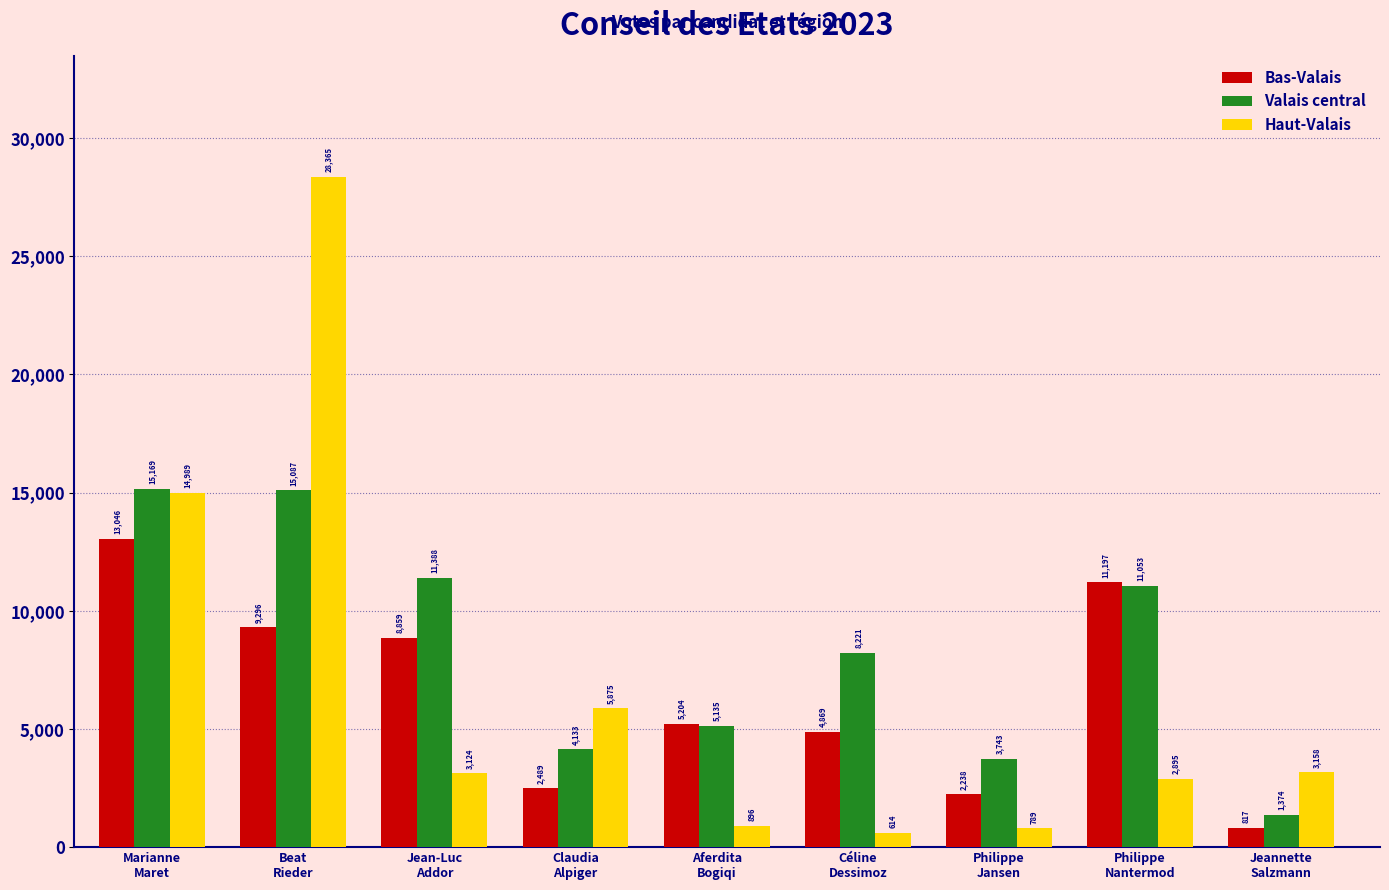

Reading left to right, transcribe all the data shown in this chart.

Bas-Valais: Marianne
Maret=13046	Beat
Rieder=9296	Jean-Luc
Addor=8859	Claudia
Alpiger=2489	Aferdita
Bogiqi=5204	Céline
Dessimoz=4869	Philippe
Jansen=2238	Philippe
Nantermod=11197	Jeannette
Salzmann=817
Valais central: Marianne
Maret=15169	Beat
Rieder=15087	Jean-Luc
Addor=11388	Claudia
Alpiger=4133	Aferdita
Bogiqi=5135	Céline
Dessimoz=8221	Philippe
Jansen=3743	Philippe
Nantermod=11053	Jeannette
Salzmann=1374
Haut-Valais: Marianne
Maret=14989	Beat
Rieder=28365	Jean-Luc
Addor=3124	Claudia
Alpiger=5875	Aferdita
Bogiqi=896	Céline
Dessimoz=614	Philippe
Jansen=789	Philippe
Nantermod=2895	Jeannette
Salzmann=3158